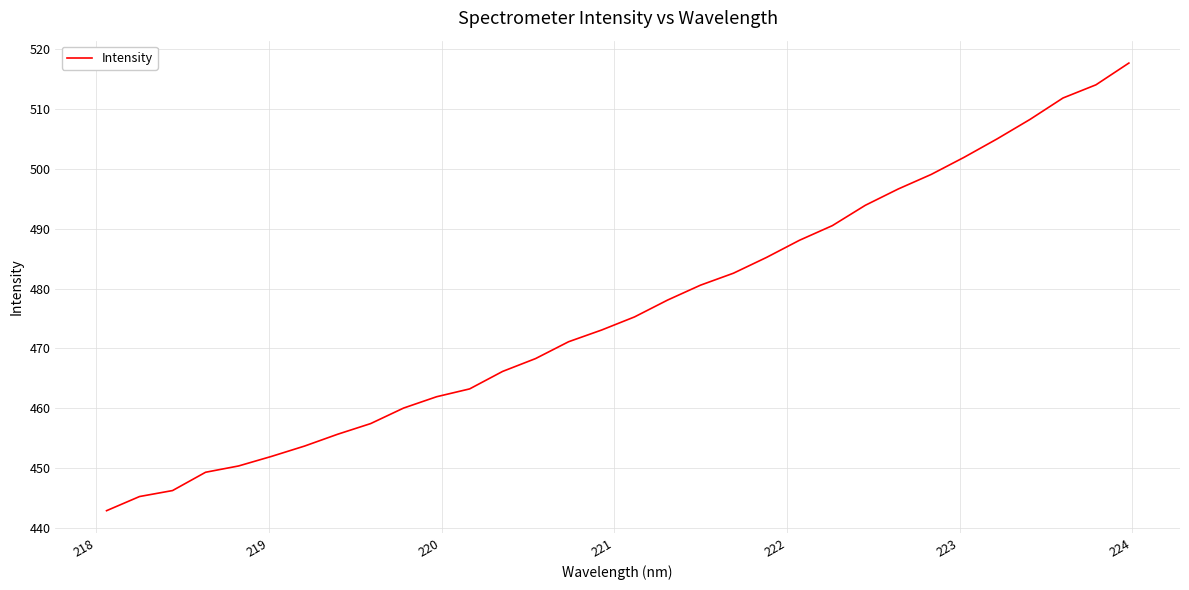

What is the greatest value displayed?

517.7